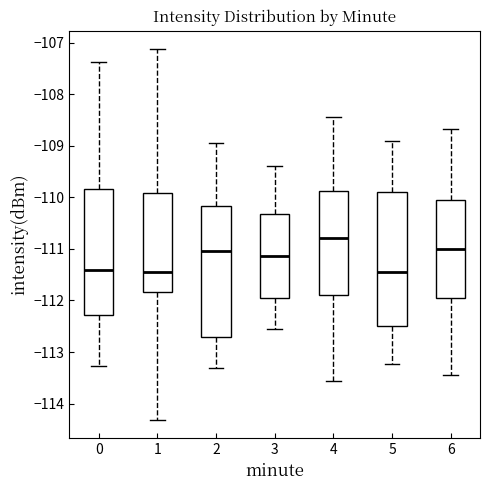

Where does the upper whisker of the box at x = 6 end on the y-axis? The values are not printed on the chart, so give them approximately, as read against the axis.

-108.7